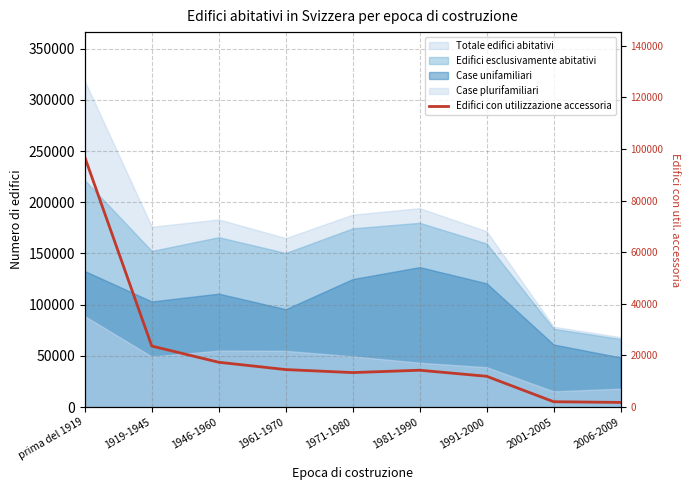

The chart shows a value of 21069 at 1971-1980. True or false?

False